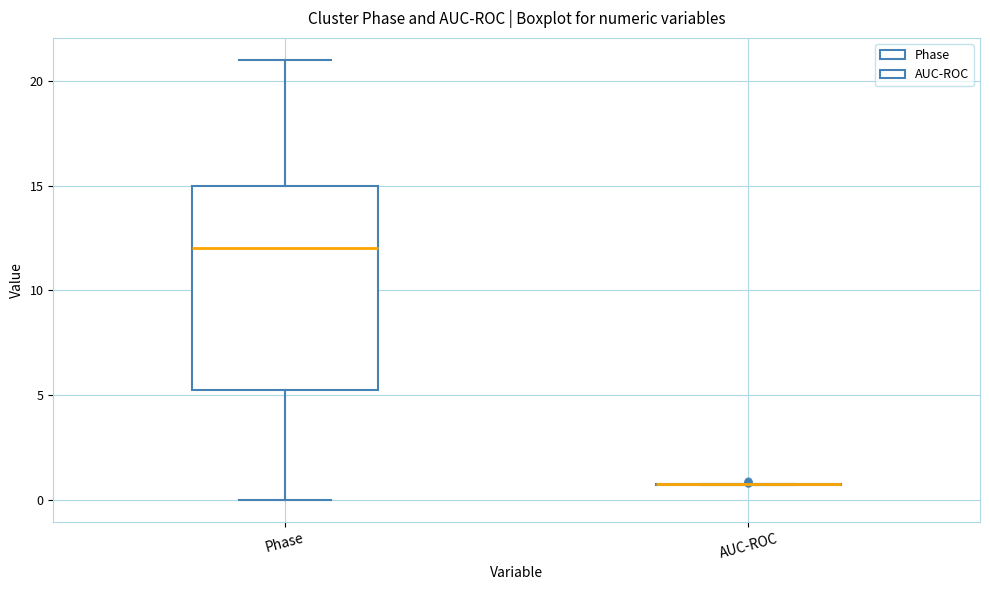

Which box is the tallest, from its lower edge to its upper edge?

Phase